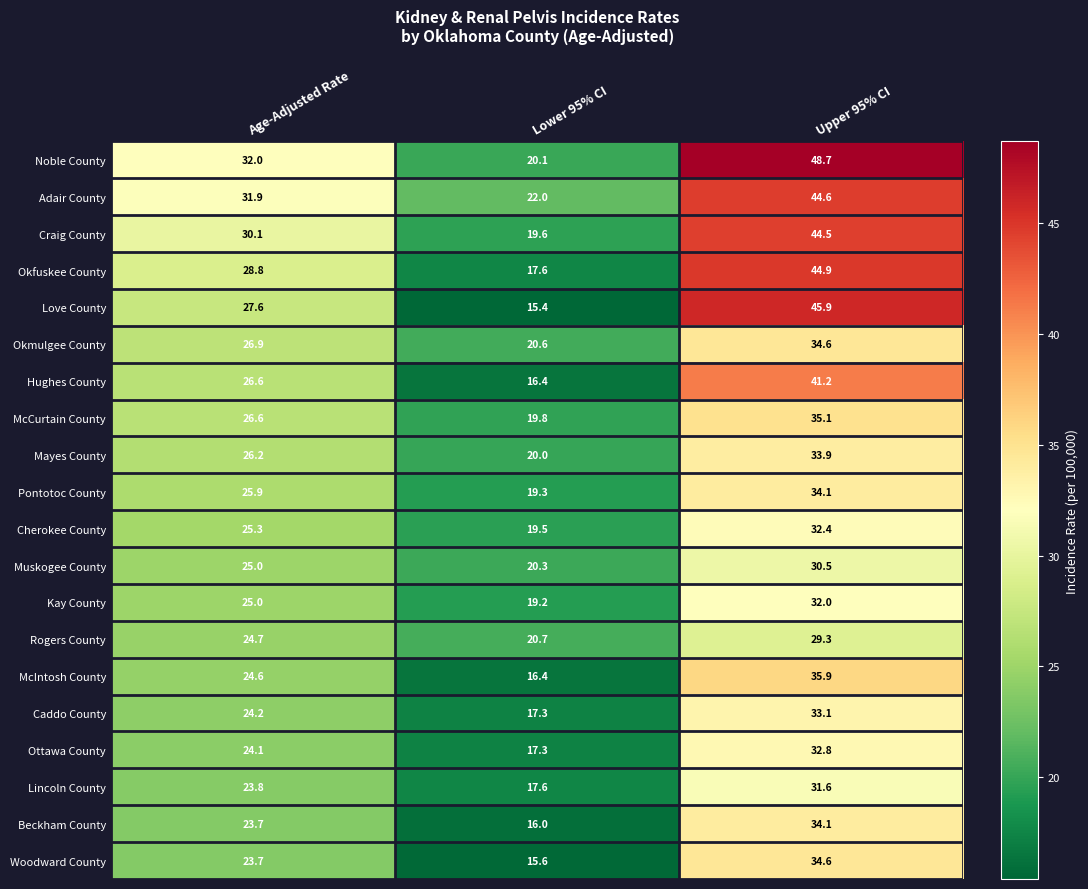

List the labels in order of Caddo County value, smallest first.

Lower 95% CI, Age-Adjusted Rate, Upper 95% CI